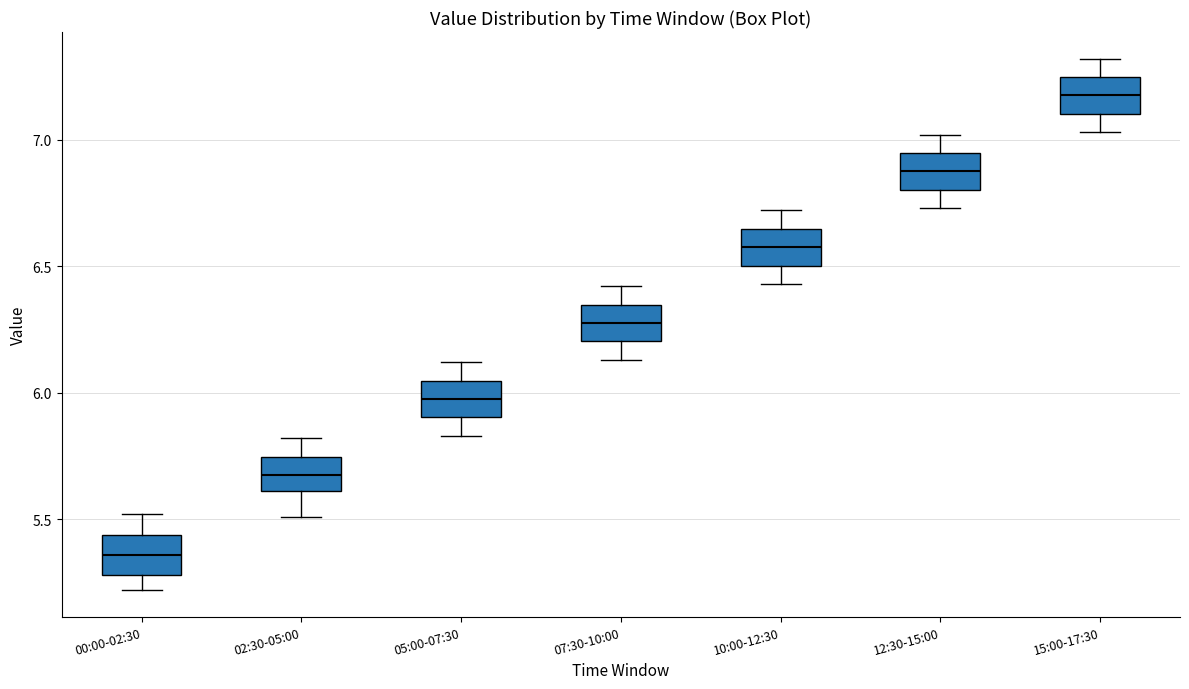

Reading left to right, read every box against the y-axis: the position of its median line, the range the box covers, and the ends of its whiskers. The values are not printed on the chart, so give them approximately, as read against the axis.

00:00-02:30: median 5.35, box 5.30 to 5.45, whiskers 5.20 to 5.50
02:30-05:00: median 5.70, box 5.60 to 5.75, whiskers 5.50 to 5.80
05:00-07:30: median 6.00, box 5.90 to 6.05, whiskers 5.85 to 6.10
07:30-10:00: median 6.30, box 6.20 to 6.35, whiskers 6.15 to 6.40
10:00-12:30: median 6.60, box 6.50 to 6.65, whiskers 6.45 to 6.70
12:30-15:00: median 6.90, box 6.80 to 6.95, whiskers 6.75 to 7.00
15:00-17:30: median 7.20, box 7.10 to 7.25, whiskers 7.05 to 7.30